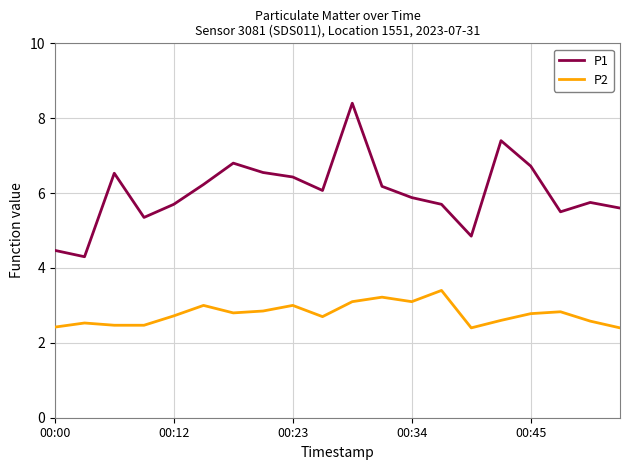

What is the sum of all P2 values?

55.4